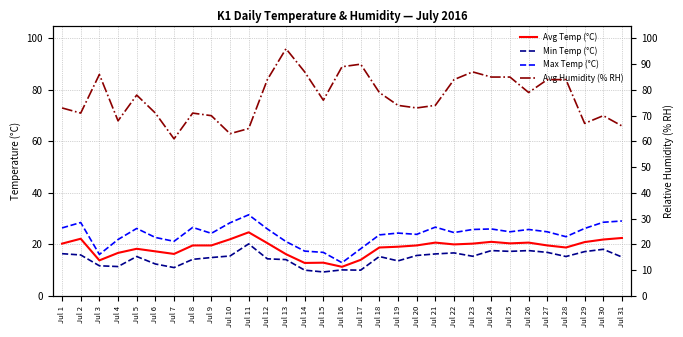

What is the value of the Avg Humidity (% RH) point at the 5th from the left?

78.0